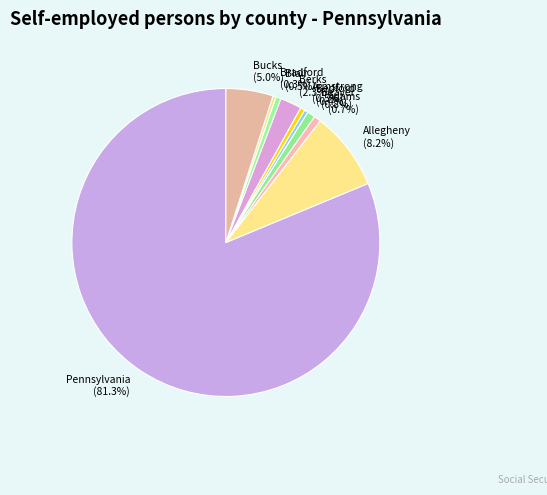

The Bedford slice represents 10% of the pie. True or false?

False